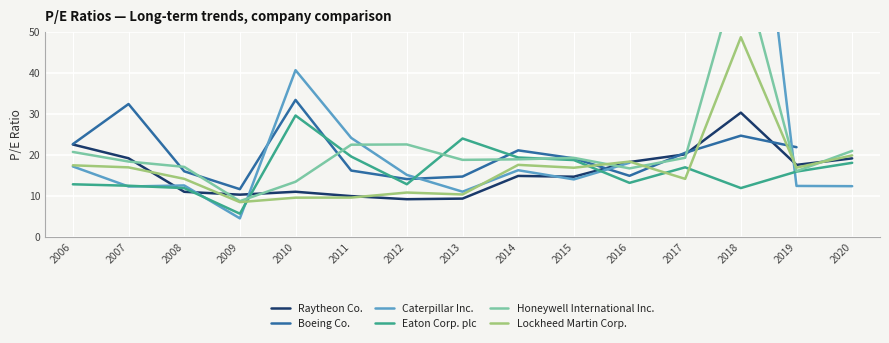

How many distinct data groups are displayed?

6